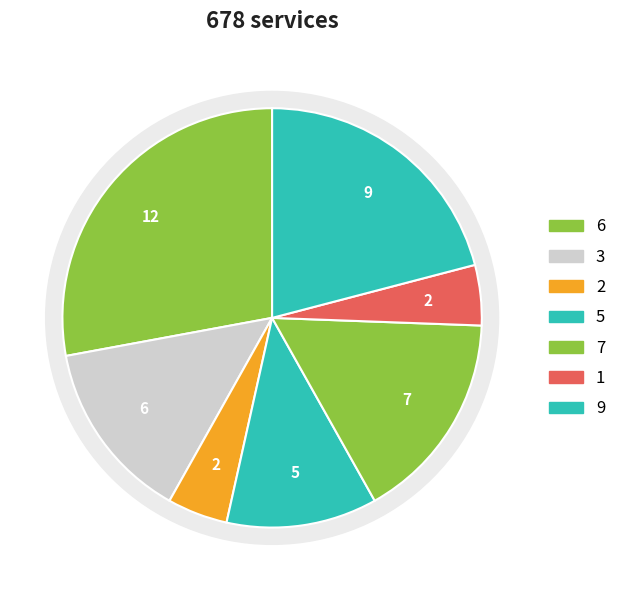

What percentage is NOT represented by 2?

95.3%